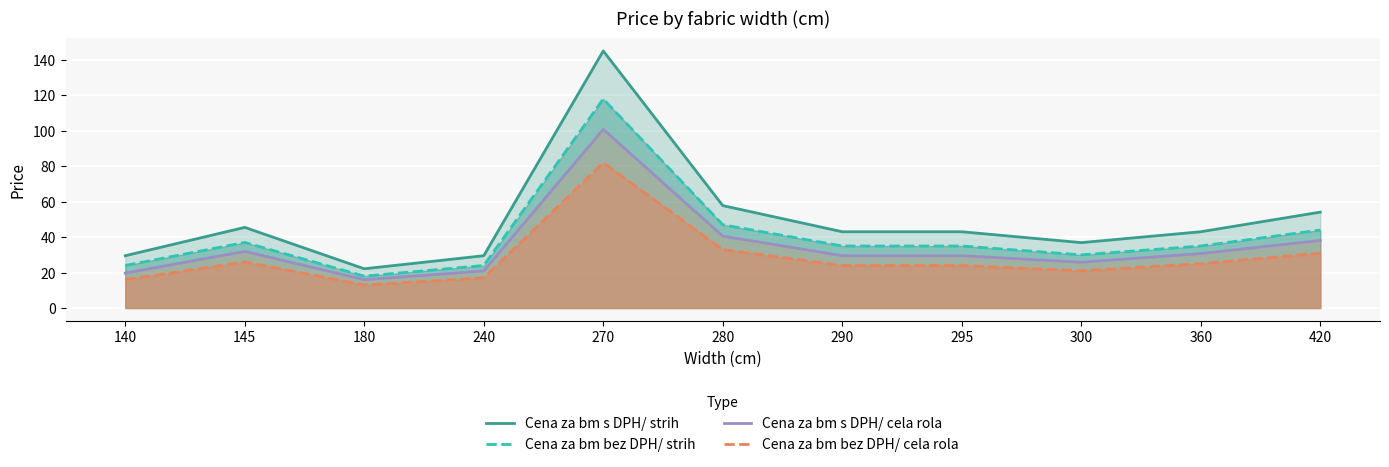

In Cena za bm s DPH/ strih, how many points are higher than both neighbors (excluding endpoints)?

2